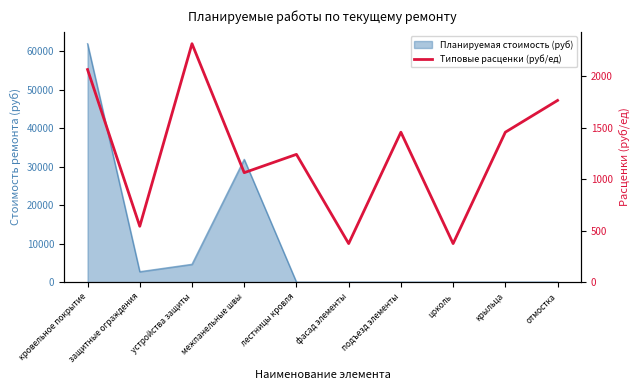

The chart shows a value of 2313.3 at устройства защиты. True or false?

True